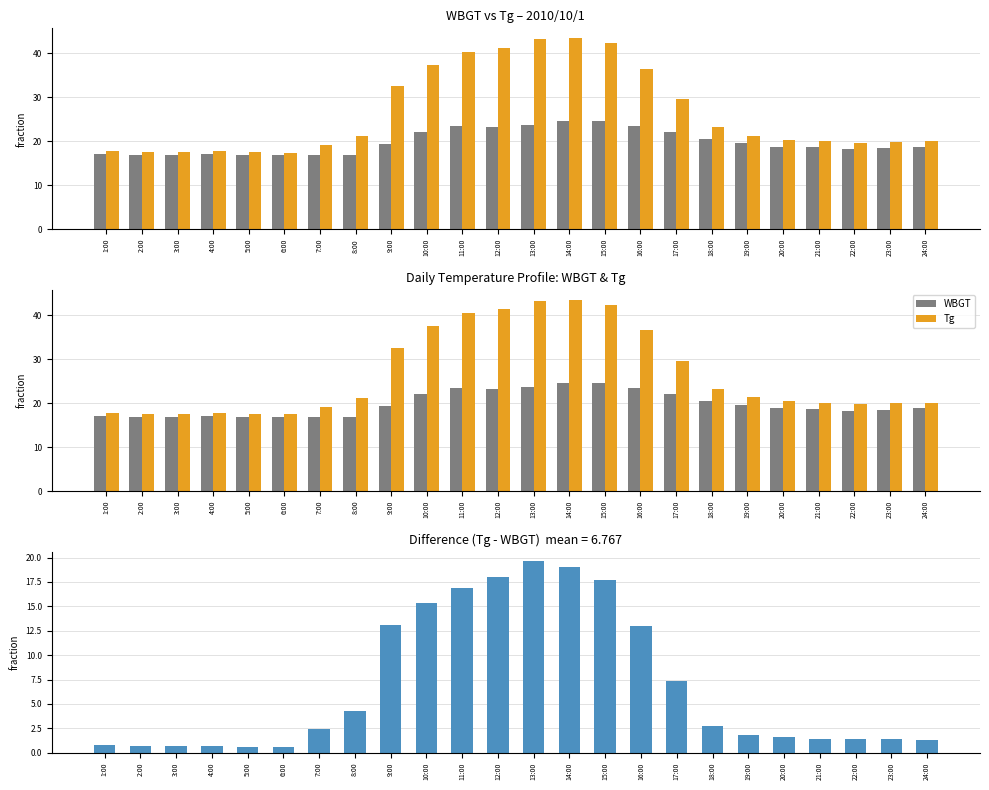

Reading left to right, what are all the values shown in this chart?

WBGT: 17.0	16.9	16.8	17.1	16.9	16.8	16.8	16.9	19.4	22.1	23.5	23.3	23.7	24.5	24.6	23.5	22.1	20.5	19.5	18.8	18.7	18.3	18.5	18.8
Tg: 17.8	17.6	17.5	17.8	17.5	17.4	19.2	21.2	32.5	37.4	40.4	41.3	43.3	43.5	42.3	36.5	29.5	23.2	21.3	20.4	20.1	19.7	19.9	20.1
Tg - WBGT: 0.8	0.7	0.7	0.7	0.6	0.6	2.4	4.3	13.1	15.3	16.9	18.0	19.6	19.0	17.7	13.0	7.4	2.7	1.8	1.6	1.4	1.4	1.4	1.3